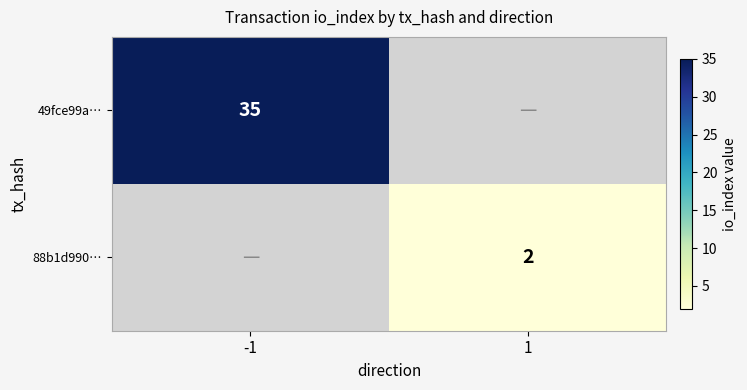

The value of 49fce99a… at -1 is 35. True or false?

True